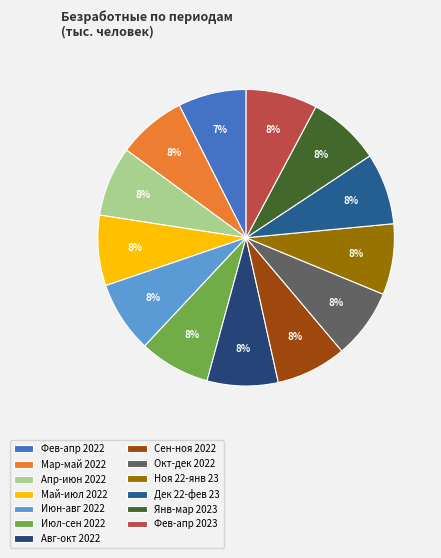

How many slices are in this pie chart?

13